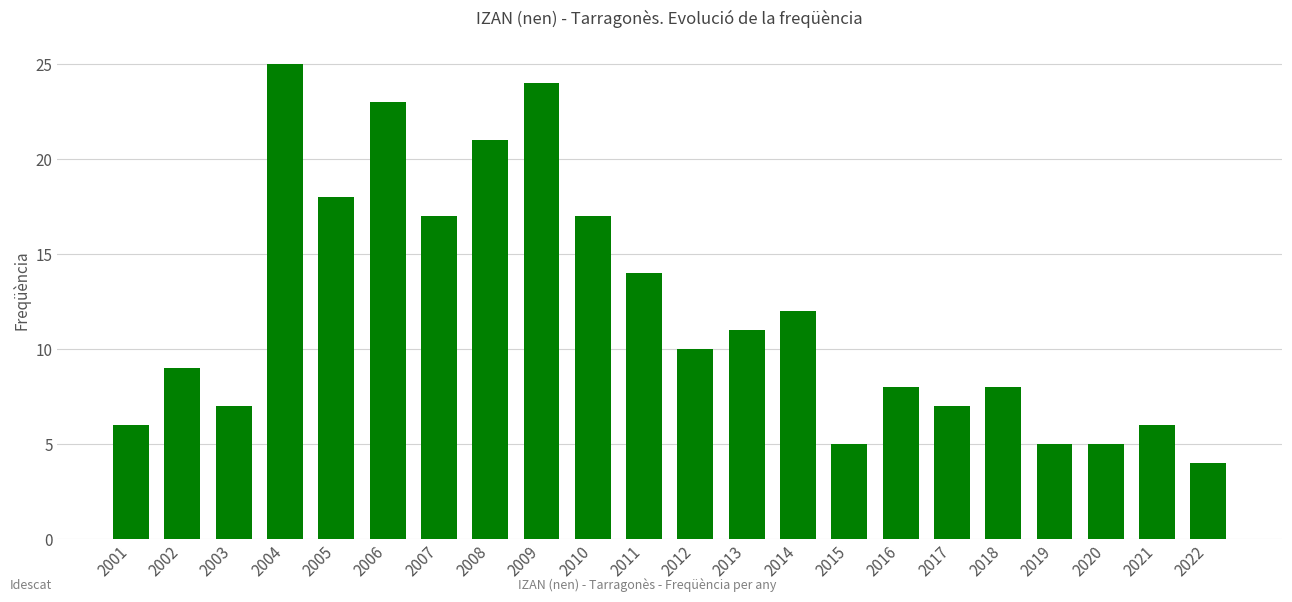

What is the greatest value displayed?

25